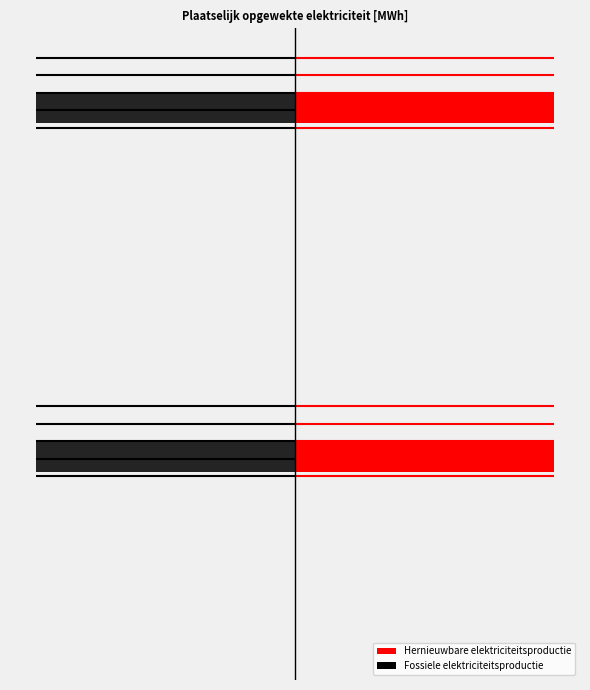

The Hernieuwbare elektriciteitsproductie (mirror) series shows 0.0 at −1500. True or false?

True